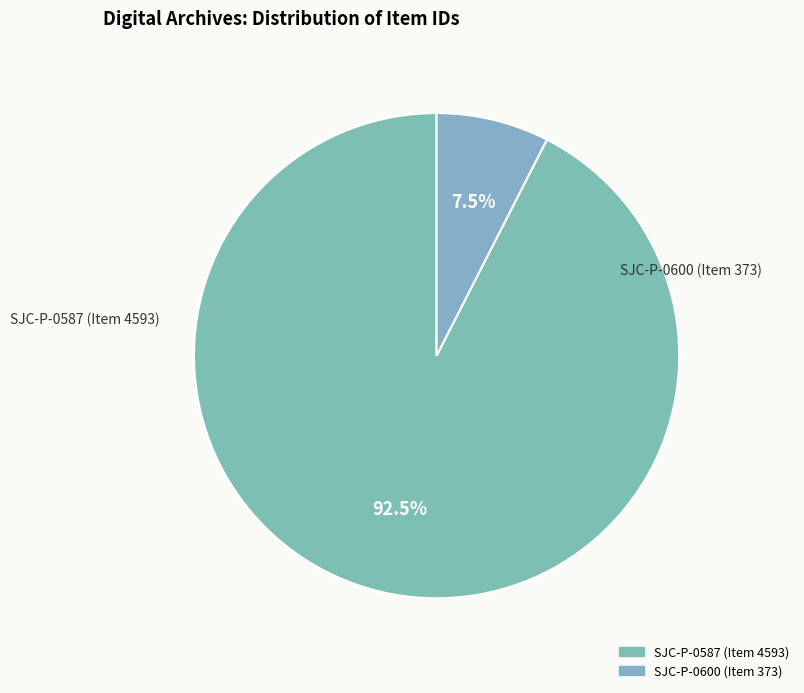

What is the smallest slice in the pie chart?

SJC-P-0600 (Item 373)